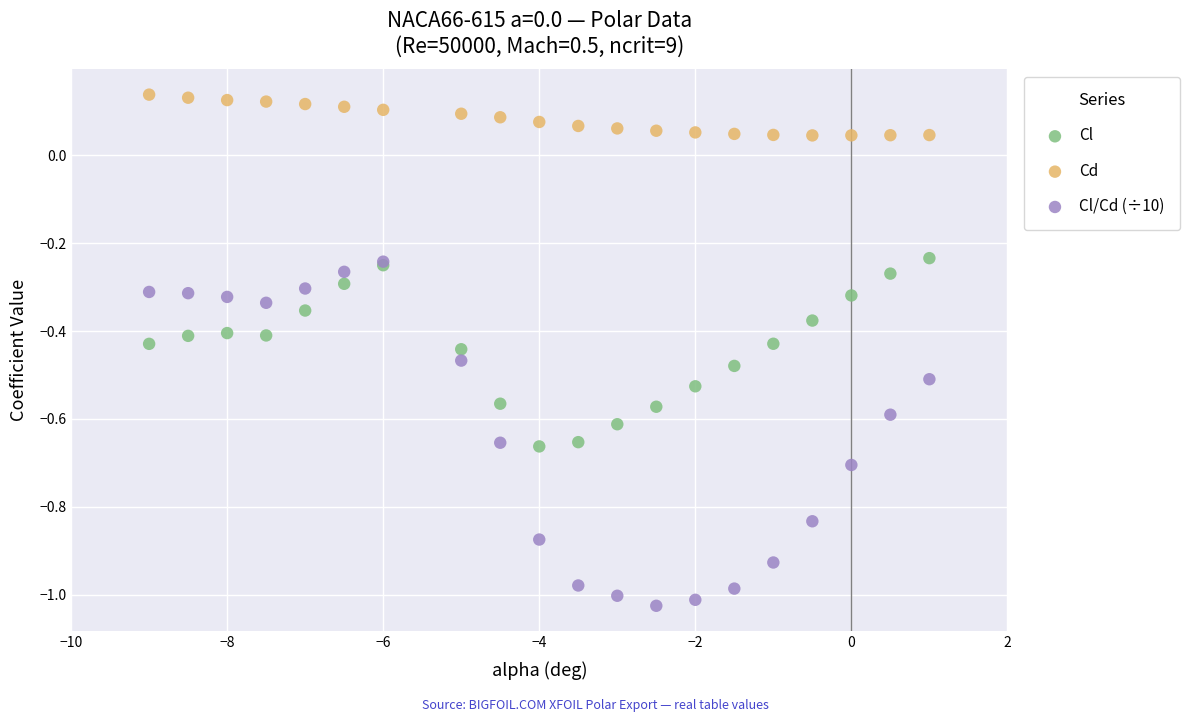

Which series contains the highest Y value?

Cd